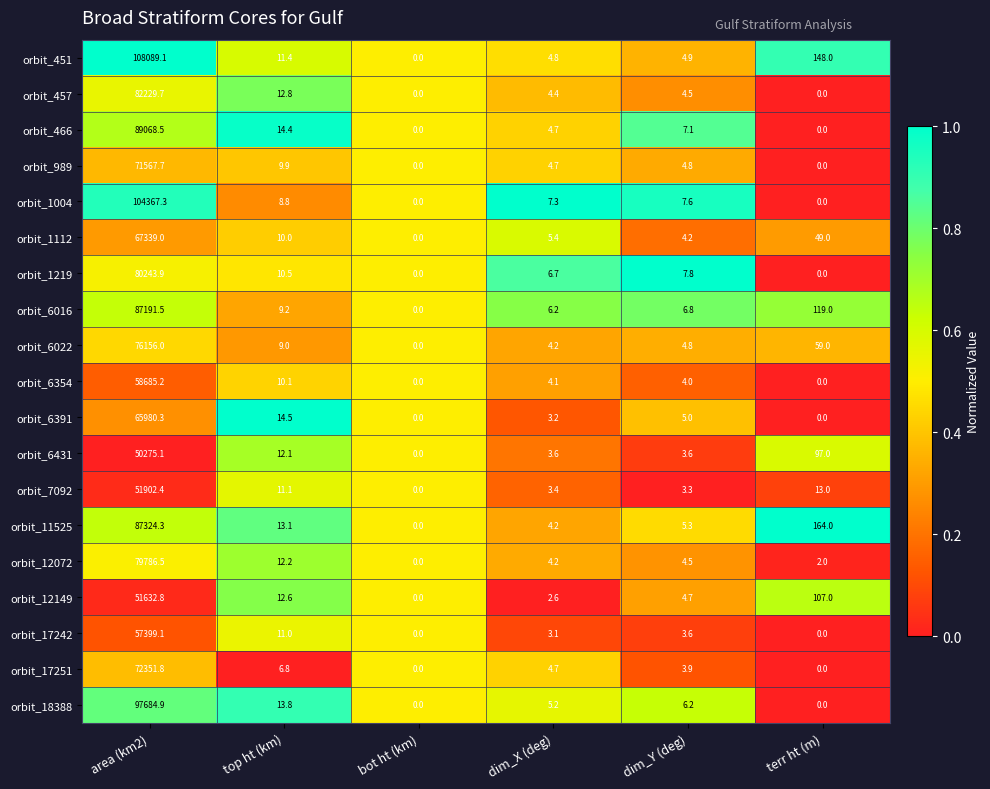

Rank the series by their maximum value, from lowest to highest.

orbit_6431, orbit_12149, orbit_7092, orbit_17242, orbit_6354, orbit_6391, orbit_1112, orbit_989, orbit_17251, orbit_6022, orbit_12072, orbit_1219, orbit_457, orbit_6016, orbit_11525, orbit_466, orbit_18388, orbit_1004, orbit_451